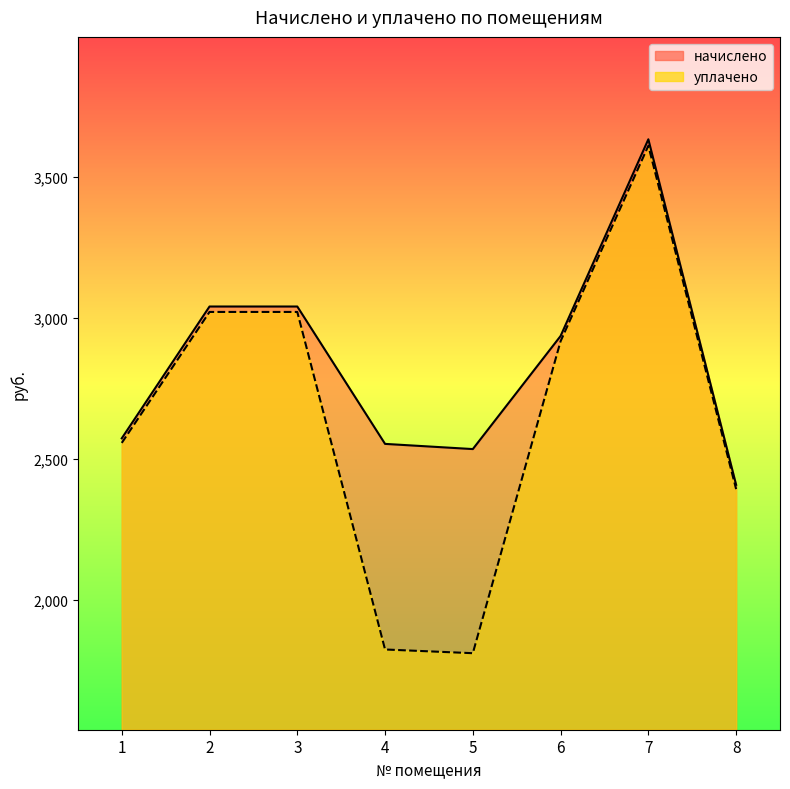

Where is the first local maximum for начислено?

7